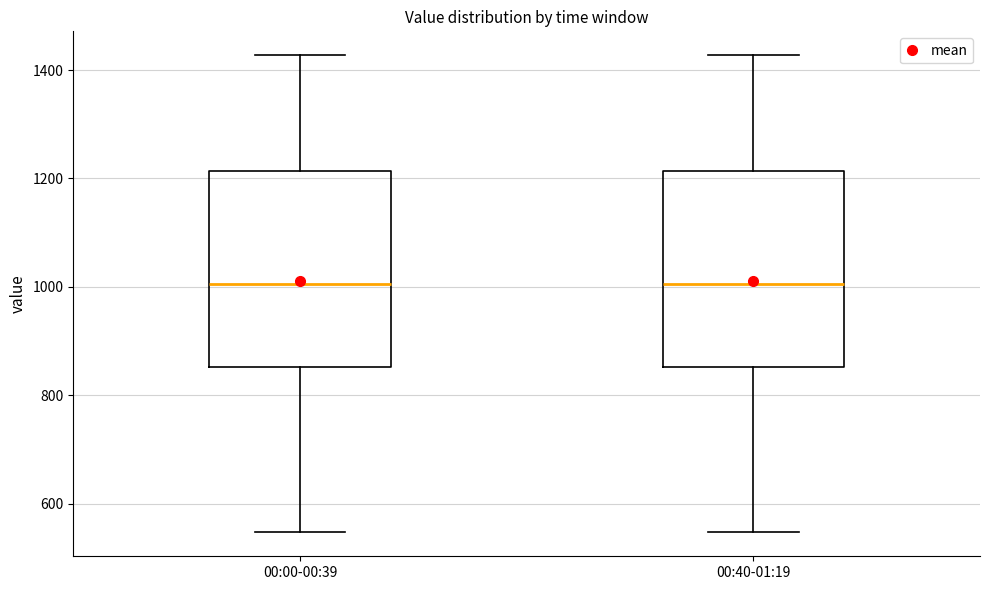

Reading left to right, transcribe this box plot: for each box, give where its median line is, the range the box spans, and where its two whiskers end, as read against the y-axis. The values are not printed on the chart, so give them approximately, as read against the axis.

00:00-00:39: median 1000, box 860 to 1220, whiskers 540 to 1420
00:40-01:19: median 1000, box 860 to 1220, whiskers 540 to 1420